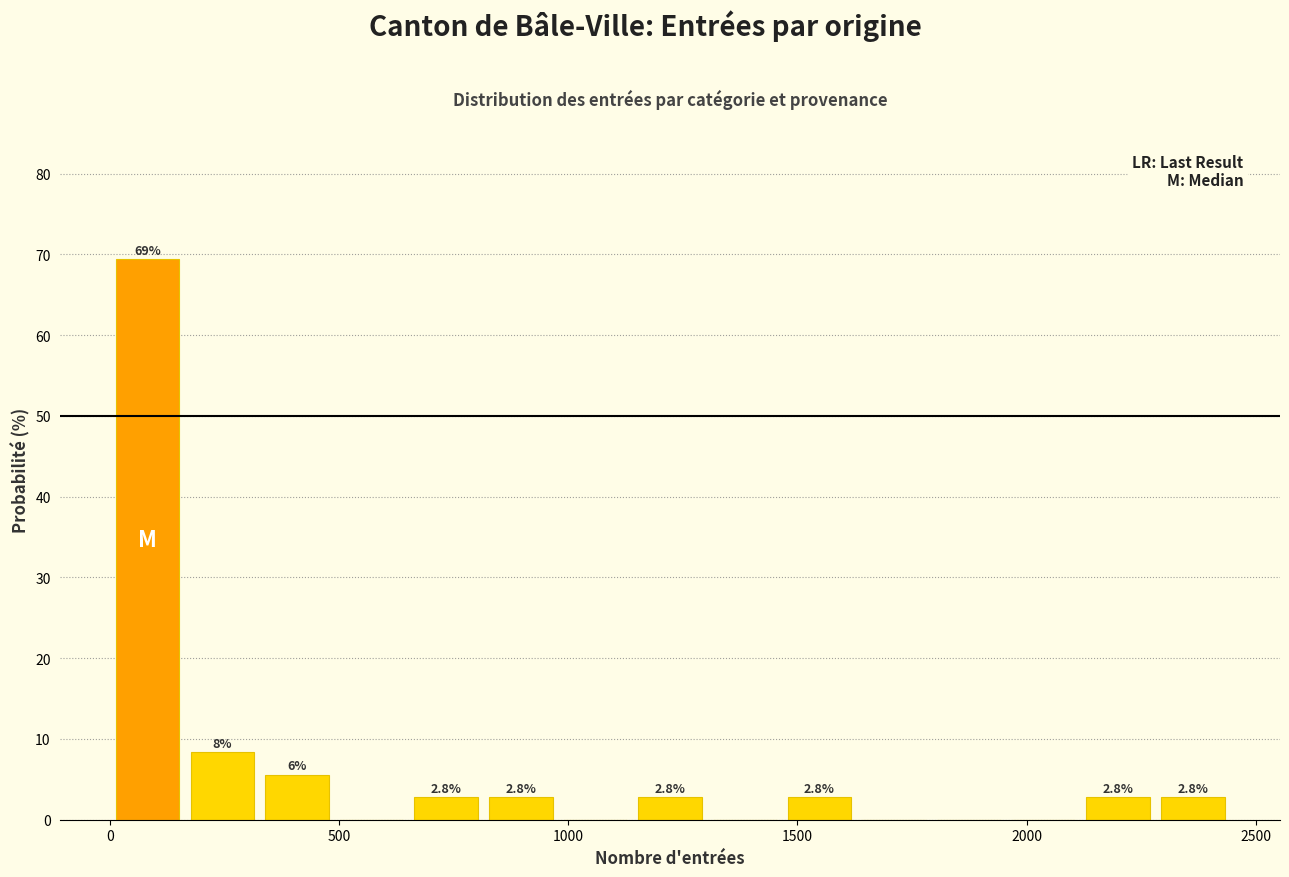

Read against the x-axis, roughly where is the centre of the tallest bar?

100